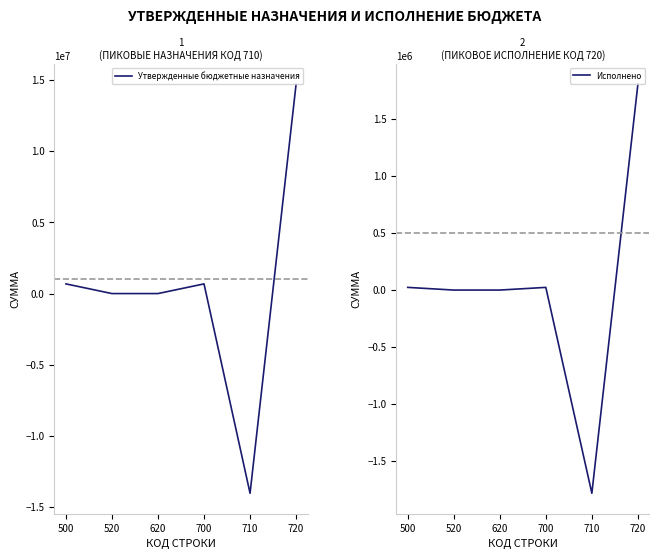

True or false: Исполнено has a value of 0.0 at 620.

True